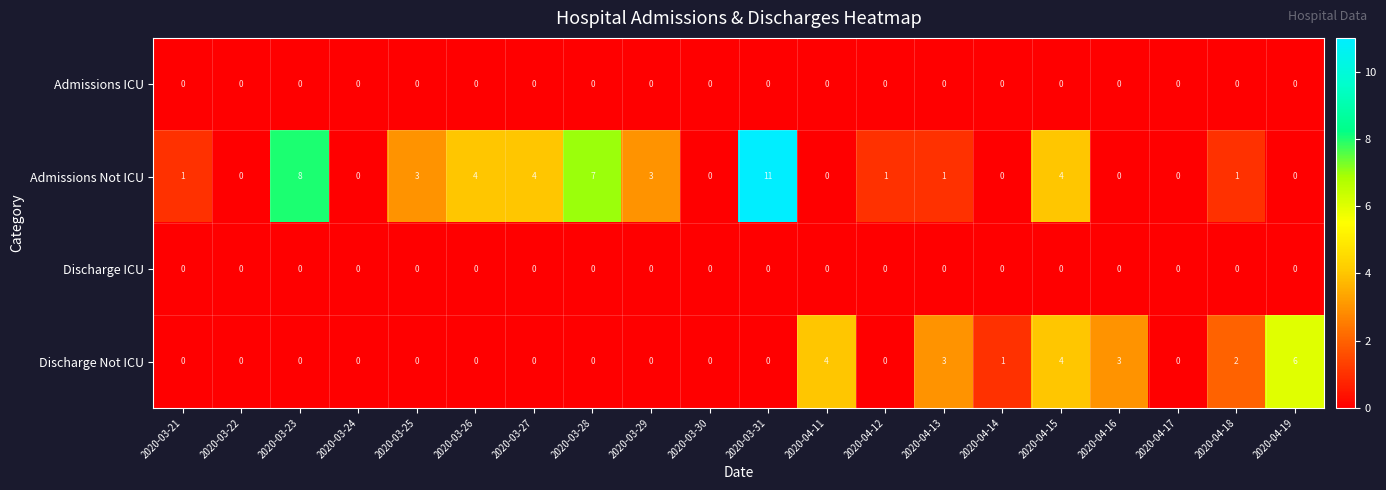

Which series has the widest spread of values?

Admissions Not ICU